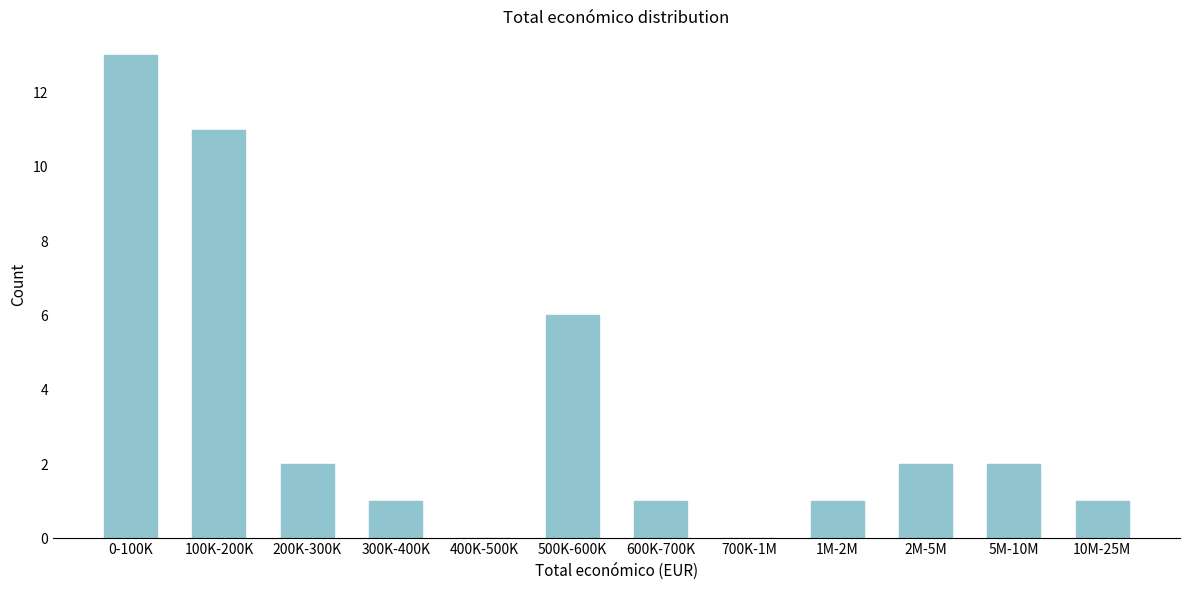

Reading left to right, extract all data points from this chart.

0-100K=13	100K-200K=11	200K-300K=2	300K-400K=1	400K-500K=0	500K-600K=6	600K-700K=1	700K-1M=0	1M-2M=1	2M-5M=2	5M-10M=2	10M-25M=1